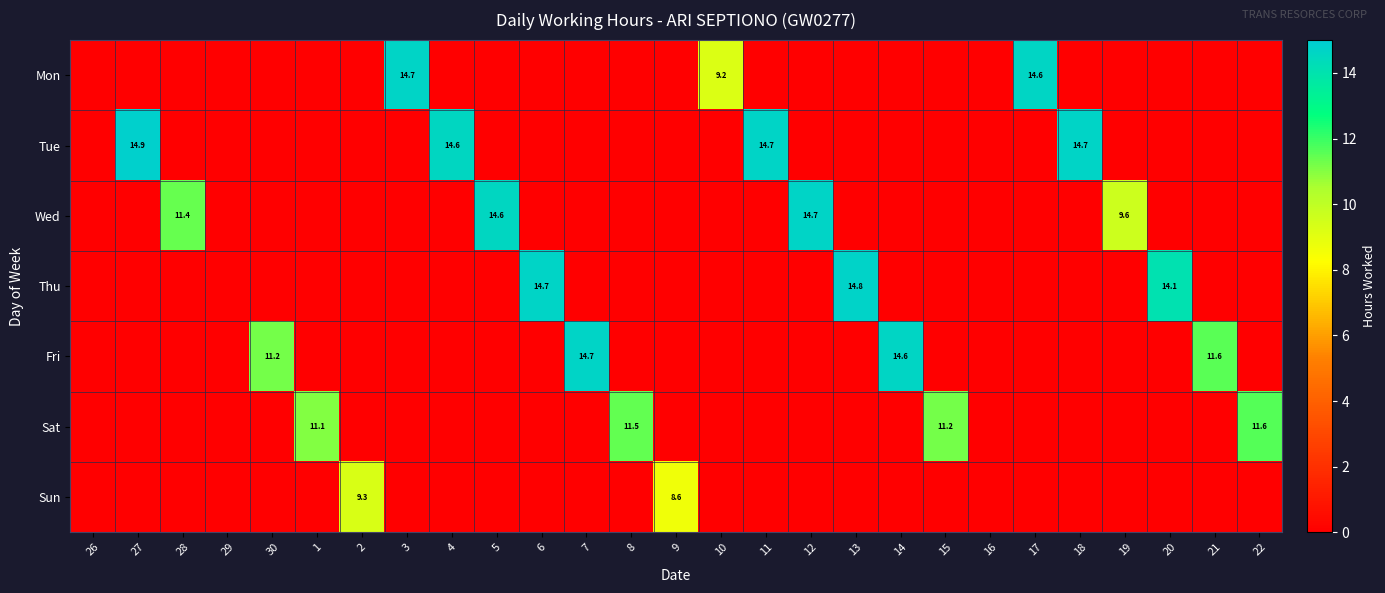

The Sat series shows 11.5 at 8. True or false?

True